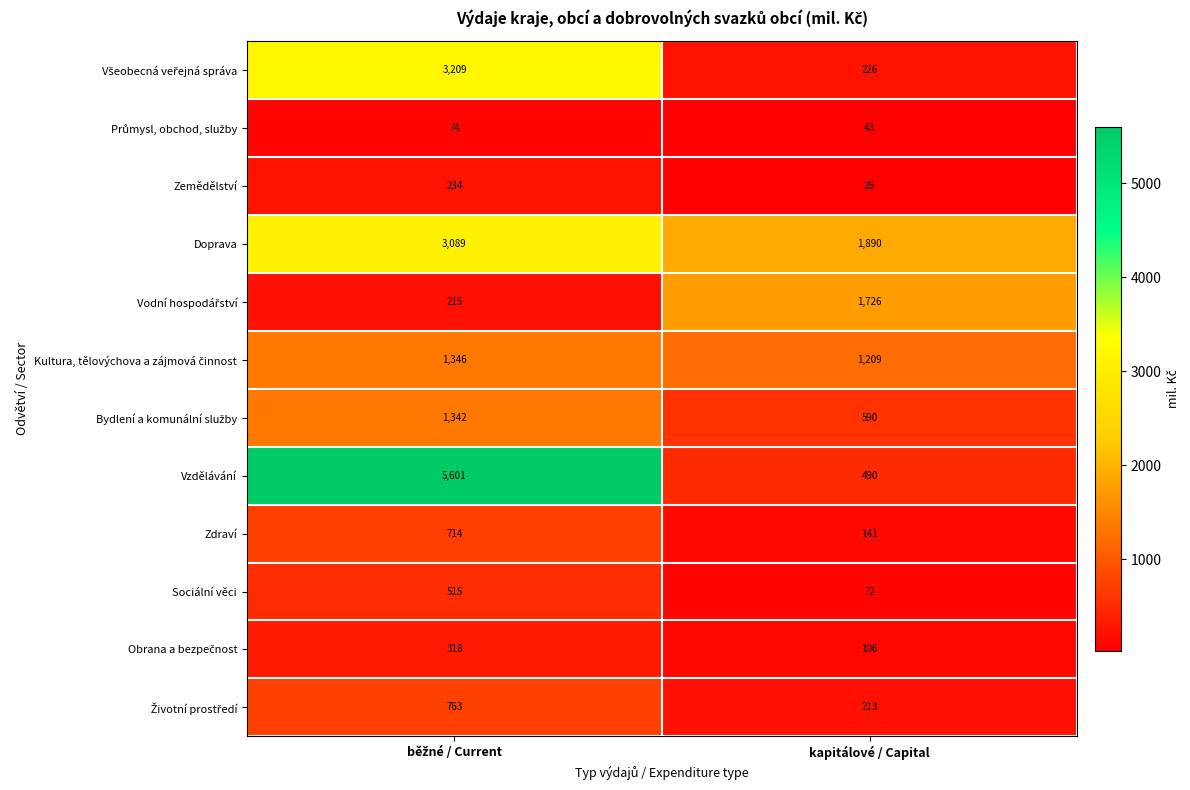

Which series has the largest range (max minus min)?

Vzdělávání